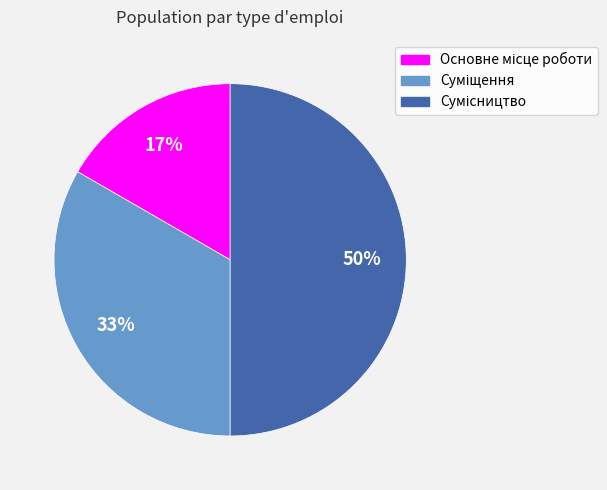

To the nearest percent, what is the difference between the largest and smallest slice percentages?

33%